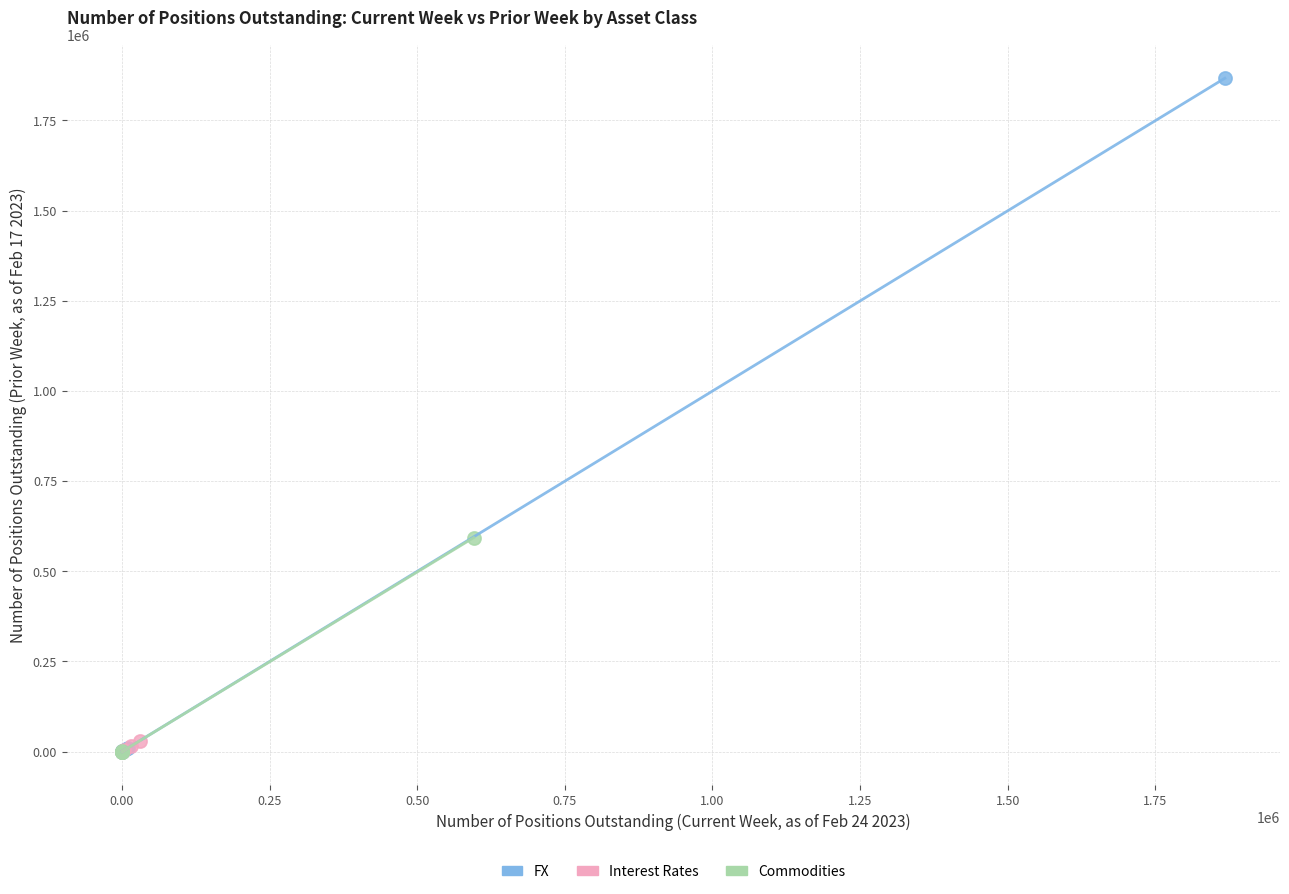

What are all the series names shown in the legend?

FX, Interest Rates, Commodities